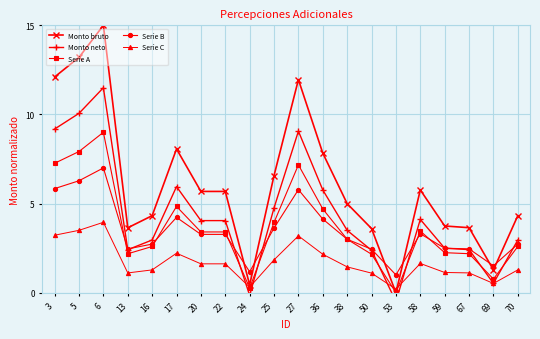

Rank the series by their maximum value, from highest to lowest.

Monto bruto, Monto neto, Serie A, Serie B, Serie C